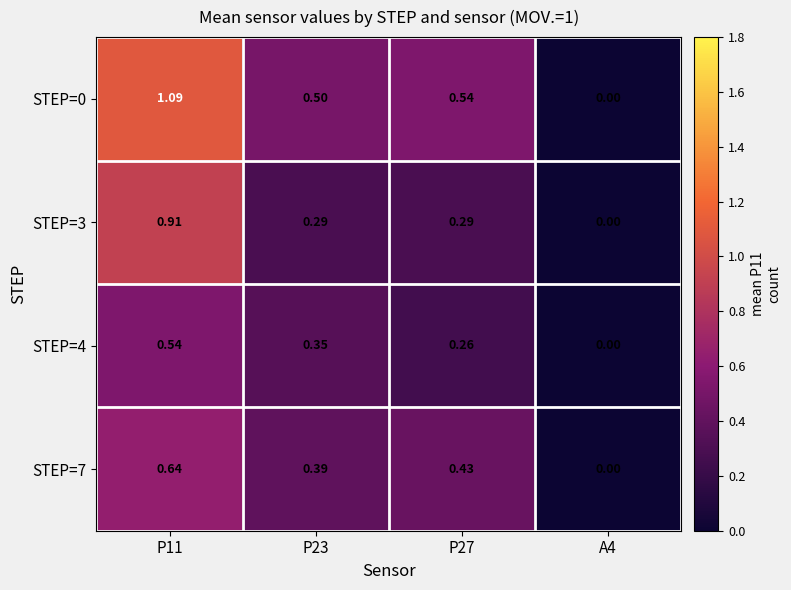

Which series changed the most between P11 and P23?

STEP=3